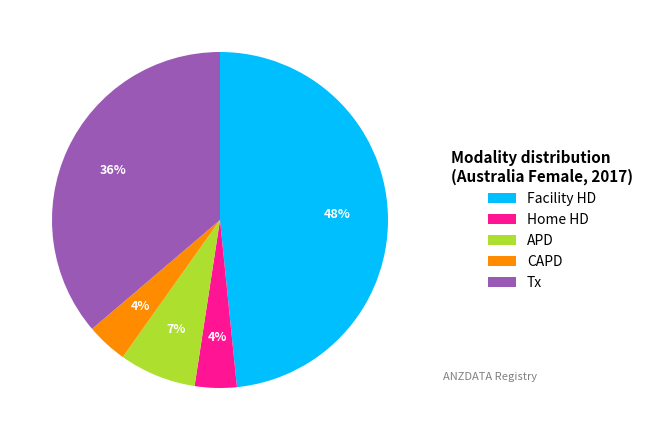

What is the largest slice in the pie chart?

Facility HD